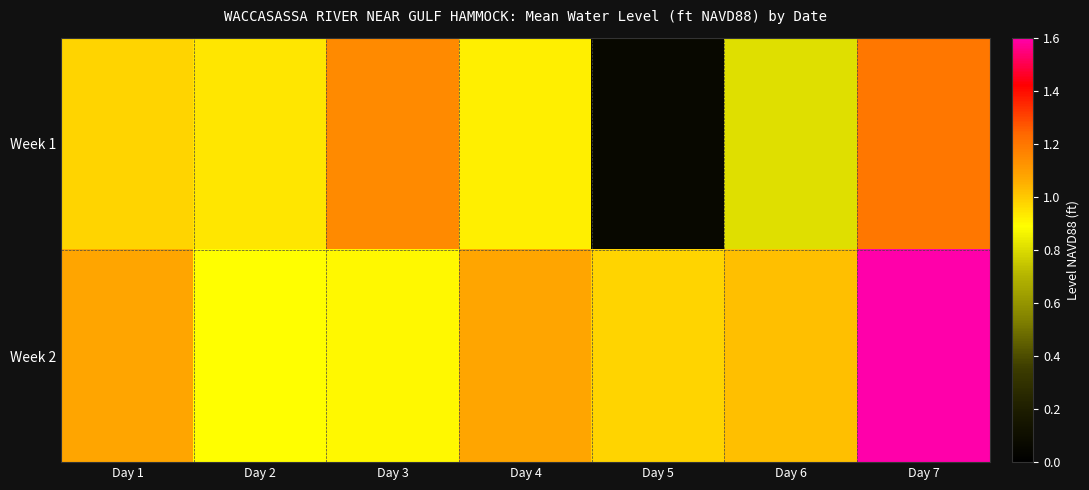

At Day 7, list the series in order from largest to smallest.

Week 2, Week 1